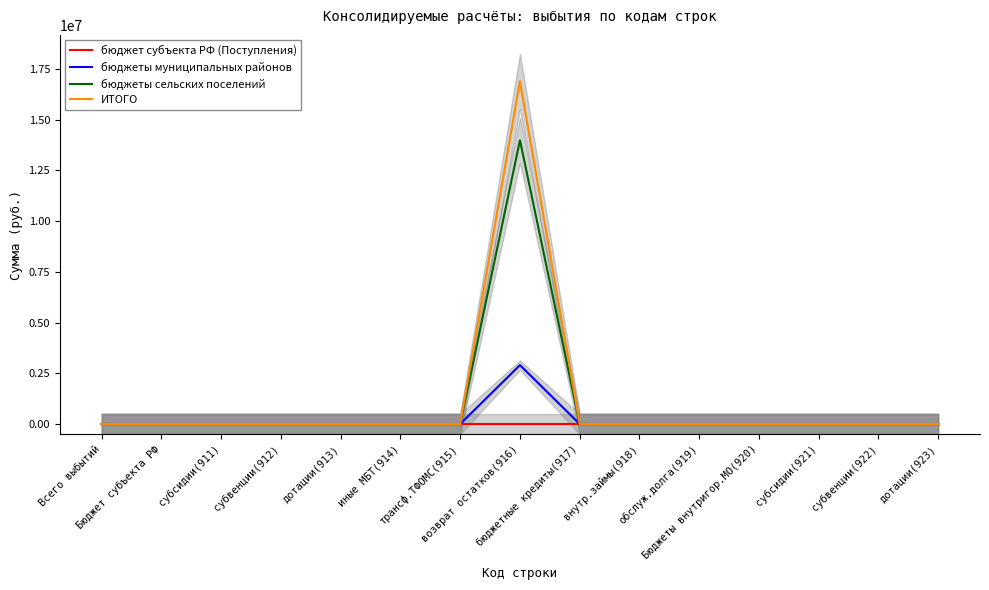

True or false: бюджеты сельских поселений and бюджет субъекта РФ (Поступления) cross at least once.

False